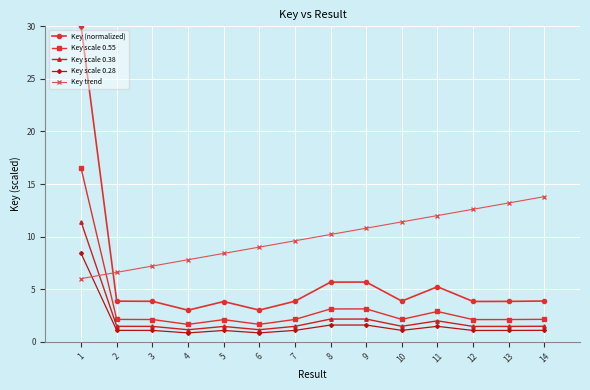

What is the total value across all series at 14?

22.4